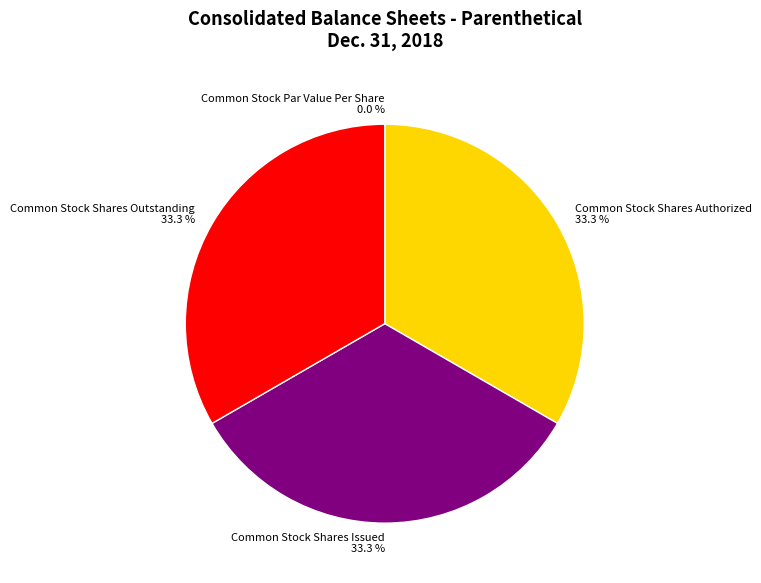

What is the change in value from Common Stock Par Value Per Share to Common Stock Shares Outstanding?

+300000000.0